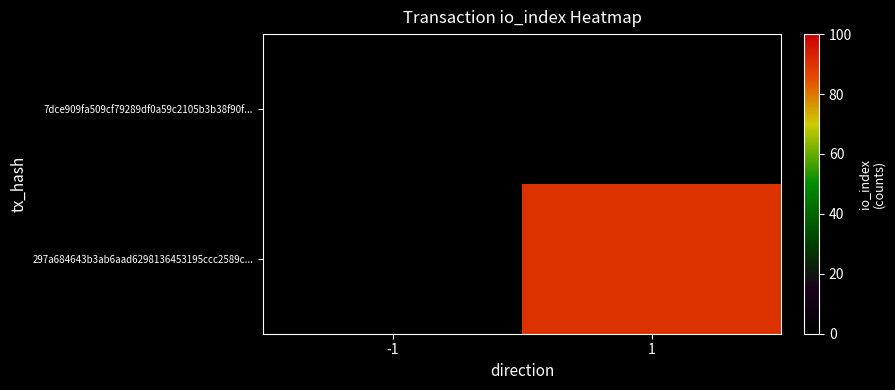

Count the number of data series in this chart.

2